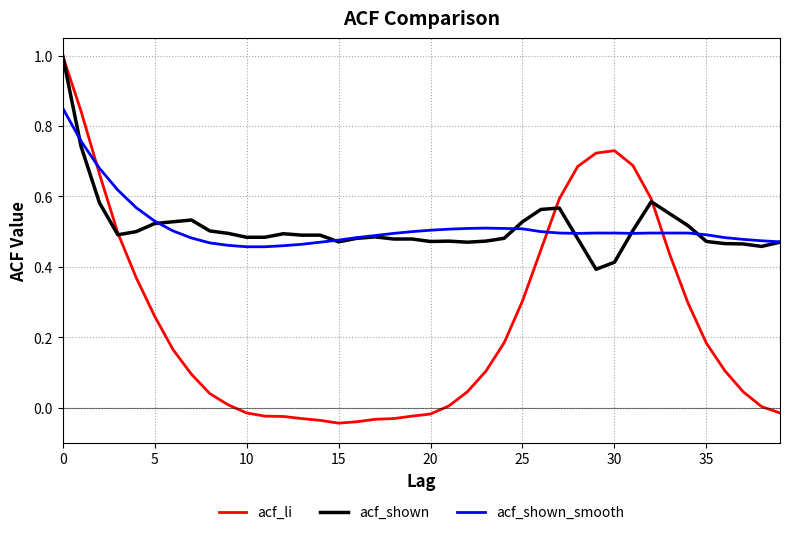

Does the chart display data point markers on the line(s)?

No